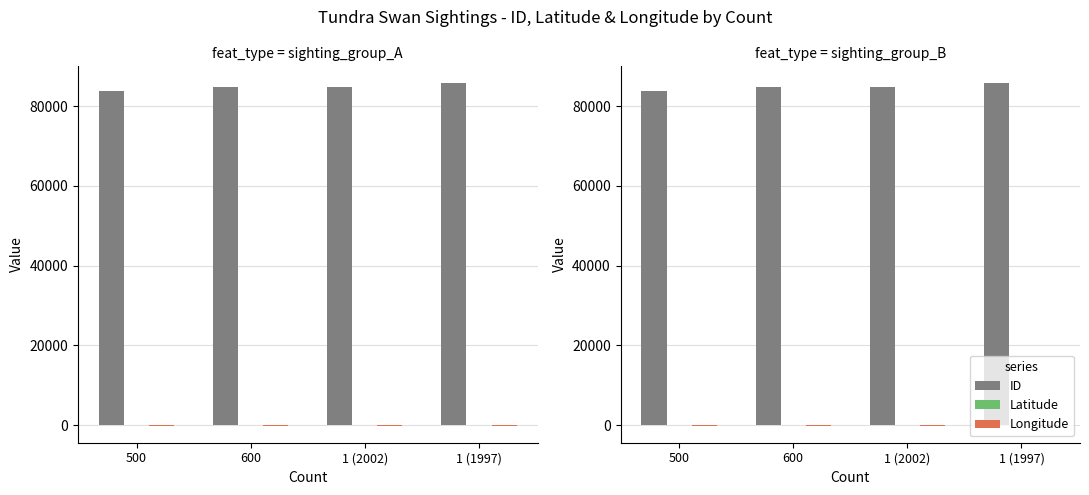

Which series has the largest total across all categories?

ID